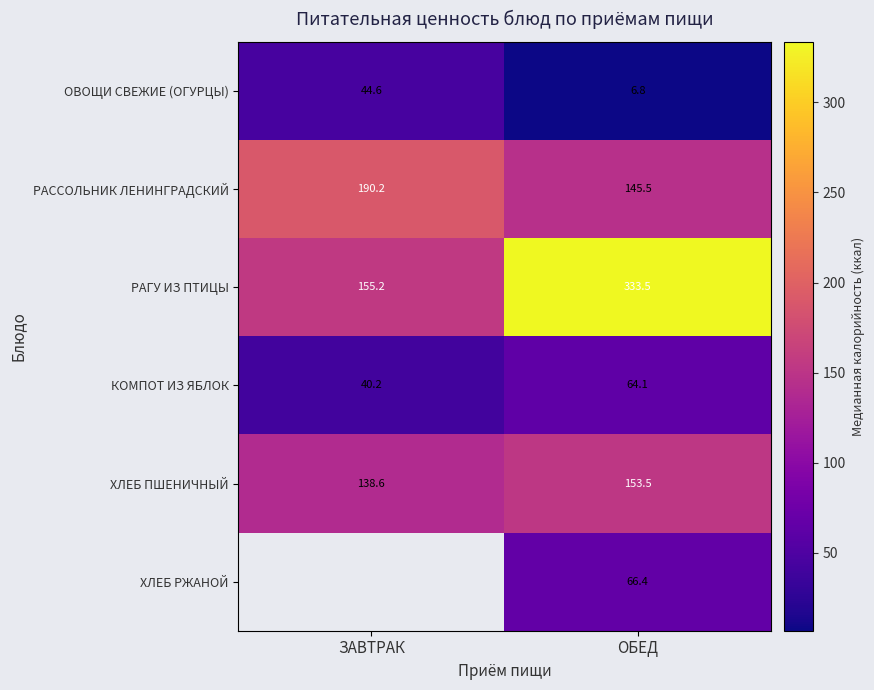

List the labels in order of ОВОЩИ СВЕЖИЕ (ОГУРЦЫ) value, smallest first.

ОБЕД, ЗАВТРАК